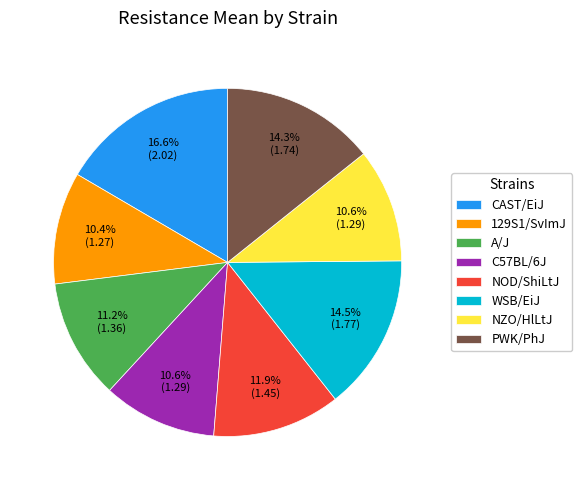

How many segments does this pie chart have?

8